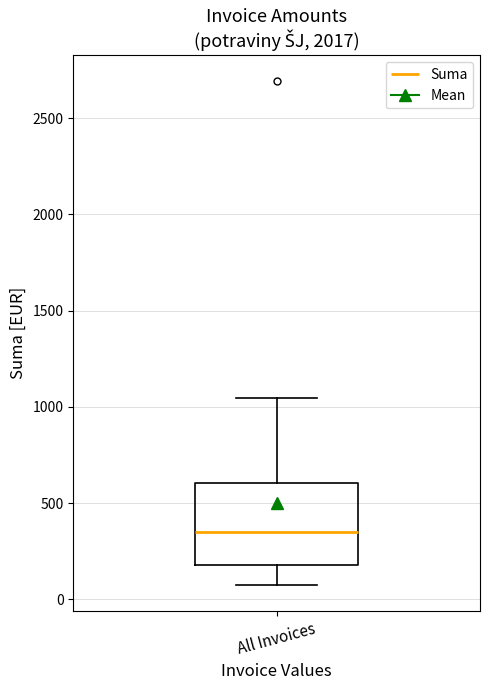

Transcribe this box plot: give where the median line is, the range the box spans, and where the two whiskers end, as read against the y-axis. The values are not printed on the chart, so give them approximately, as read against the axis.

median 350, box 200 to 600, whiskers 50 to 1050